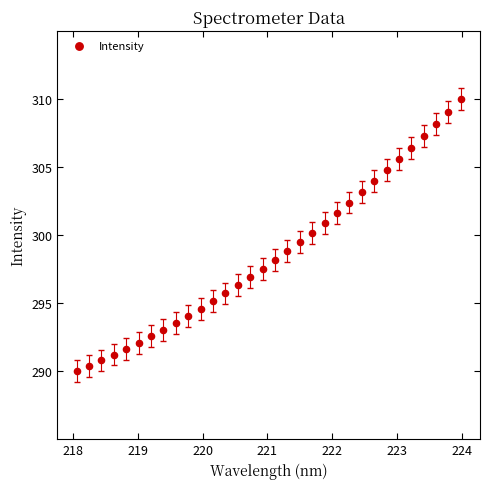

What is the range of Y values (max minus min)?

20.0